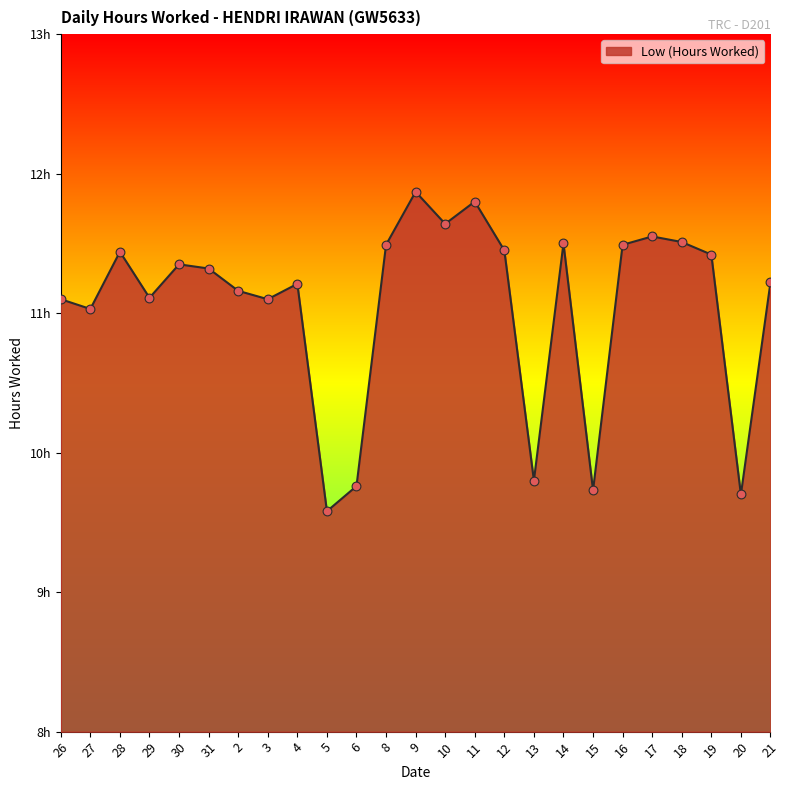

Which has a higher value, 4 or 20?

4